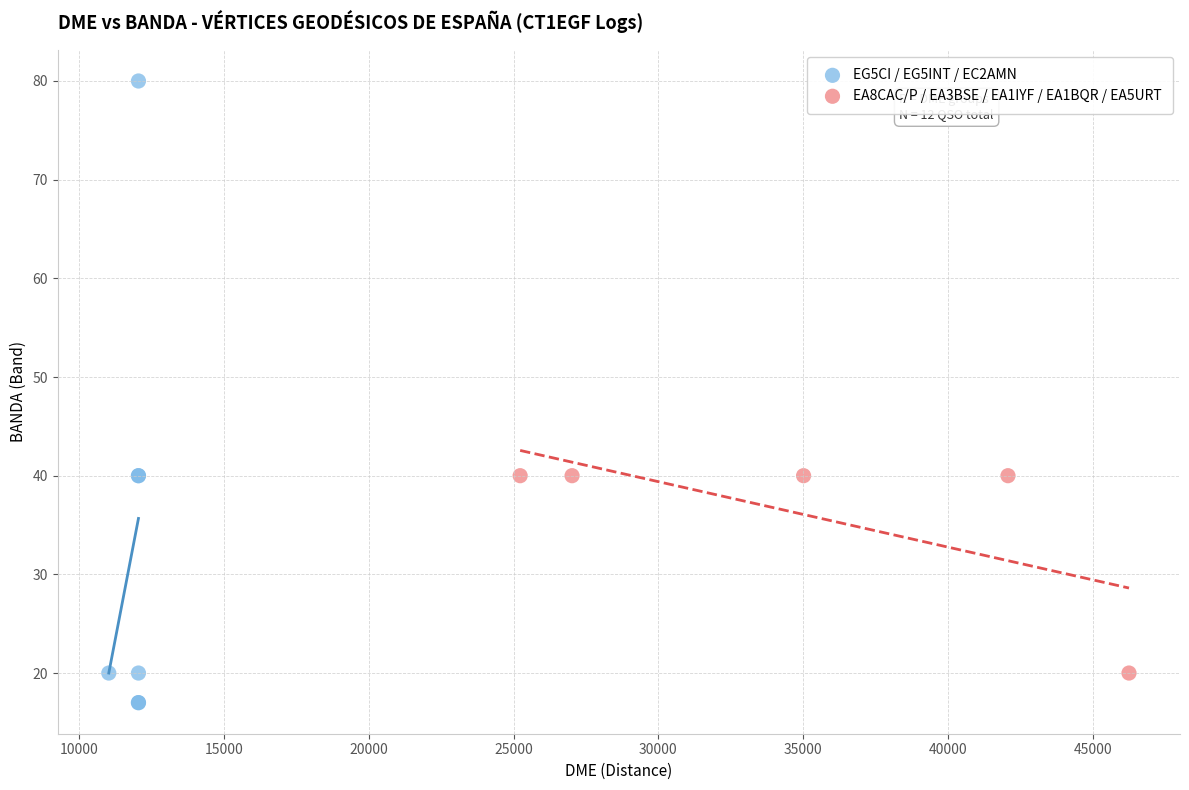

Which series reaches the maximum Y coordinate?

EG5CI / EG5INT / EC2AMN